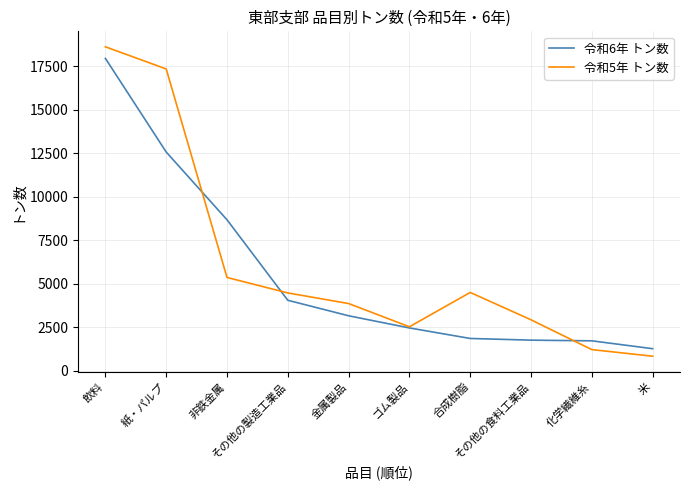

At how many categories does at least one series exceed 2612?

7